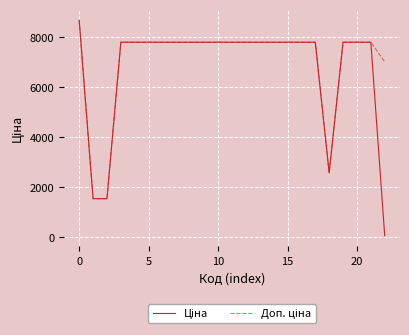

What is the maximum value shown in the chart?

8669.7